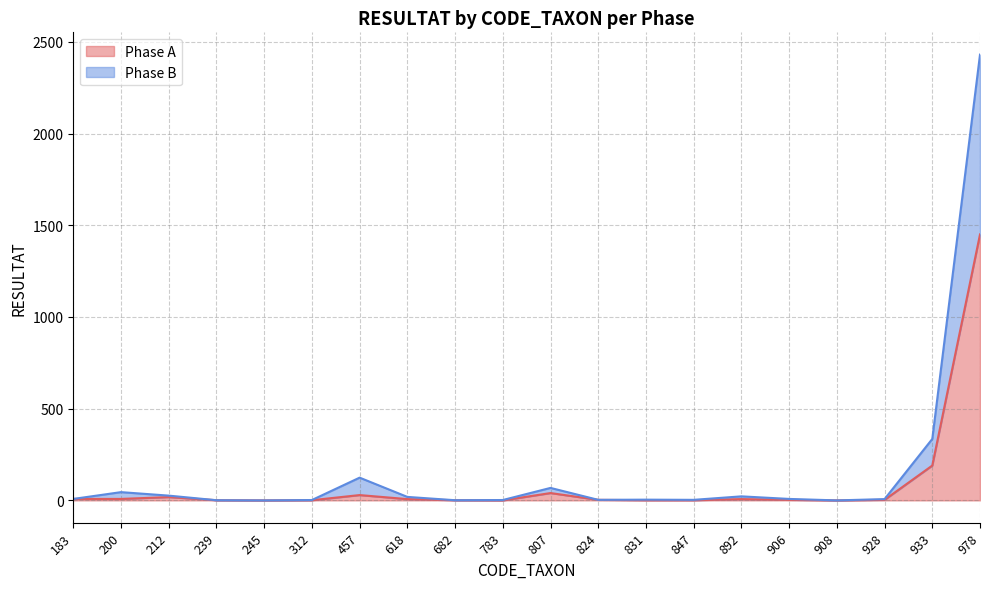

What are all the series names shown in the legend?

Phase A, Phase B